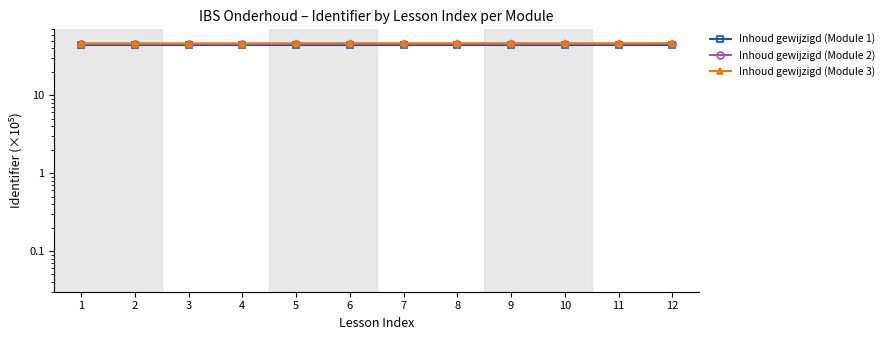

How many interior local peaks does the Inhoud gewijzigd (Module 1) series have?

1